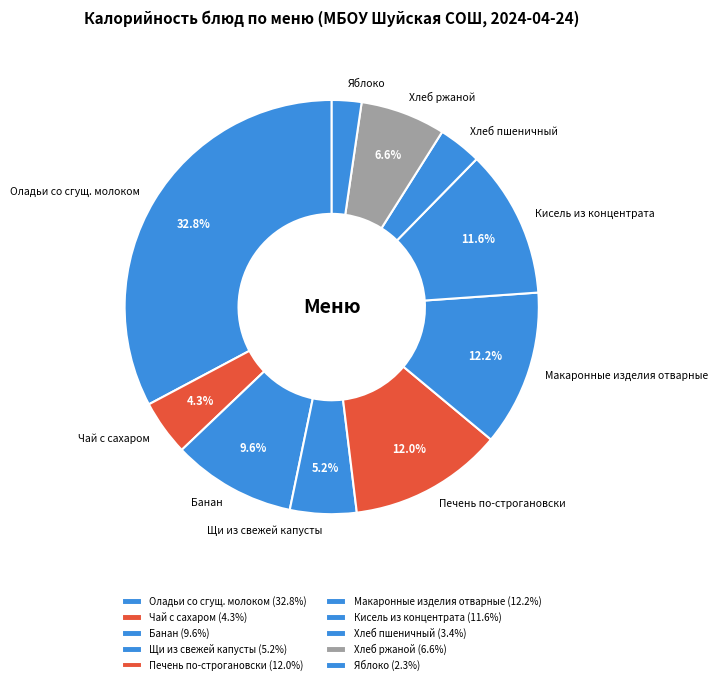

Is the sum of Чай с сахаром and Щи из свежей капусты greater than half?

No